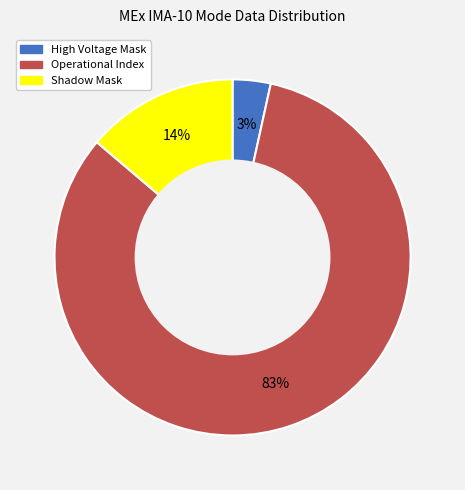

To the nearest percent, what is the average slice percentage?

33%